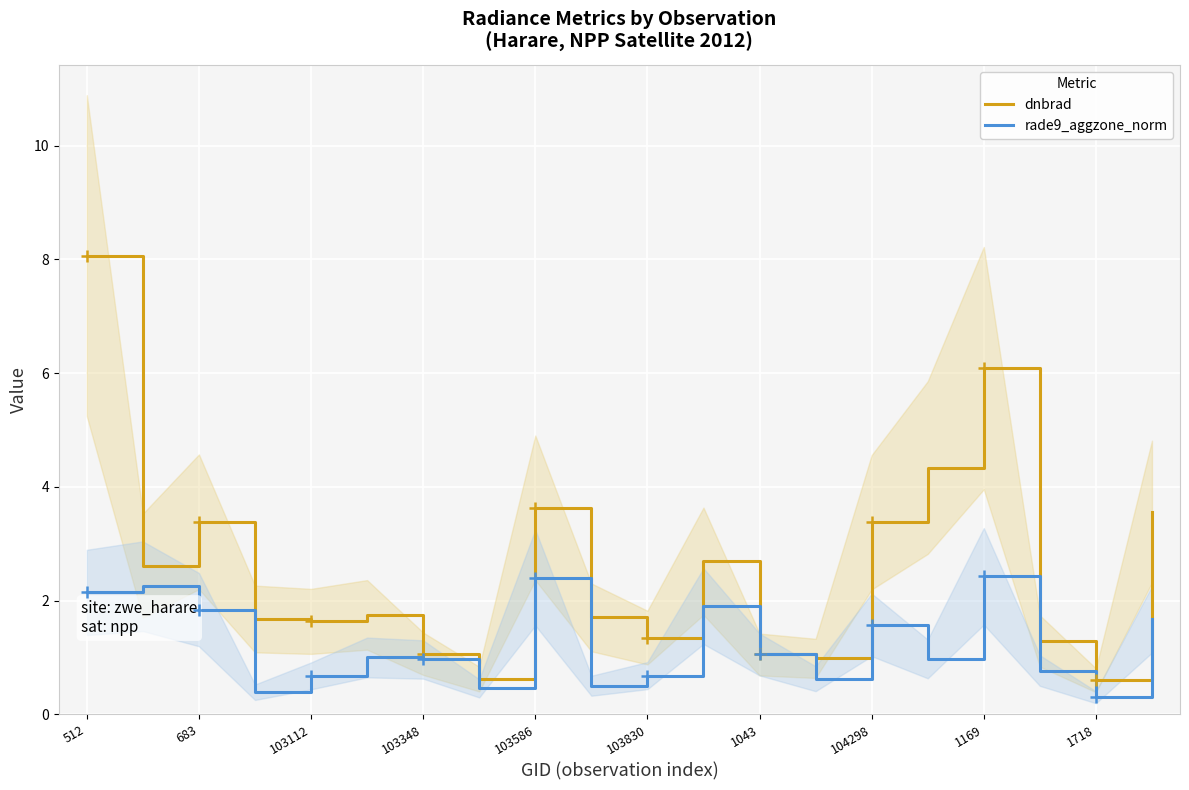

True or false: rade9_aggzone_norm has a value of 0.9 at 104298.

False